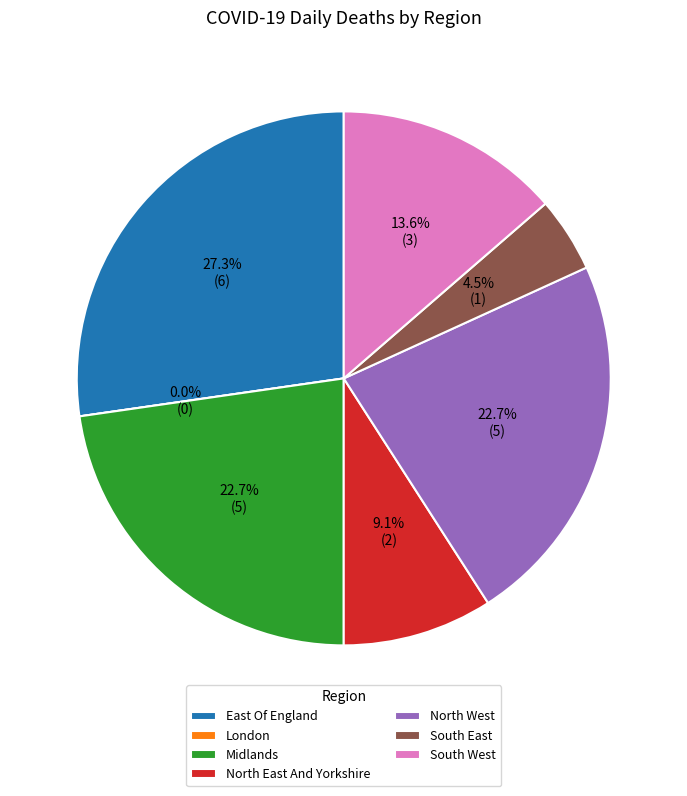

To the nearest percent, what percentage of the pie is Midlands?

23%